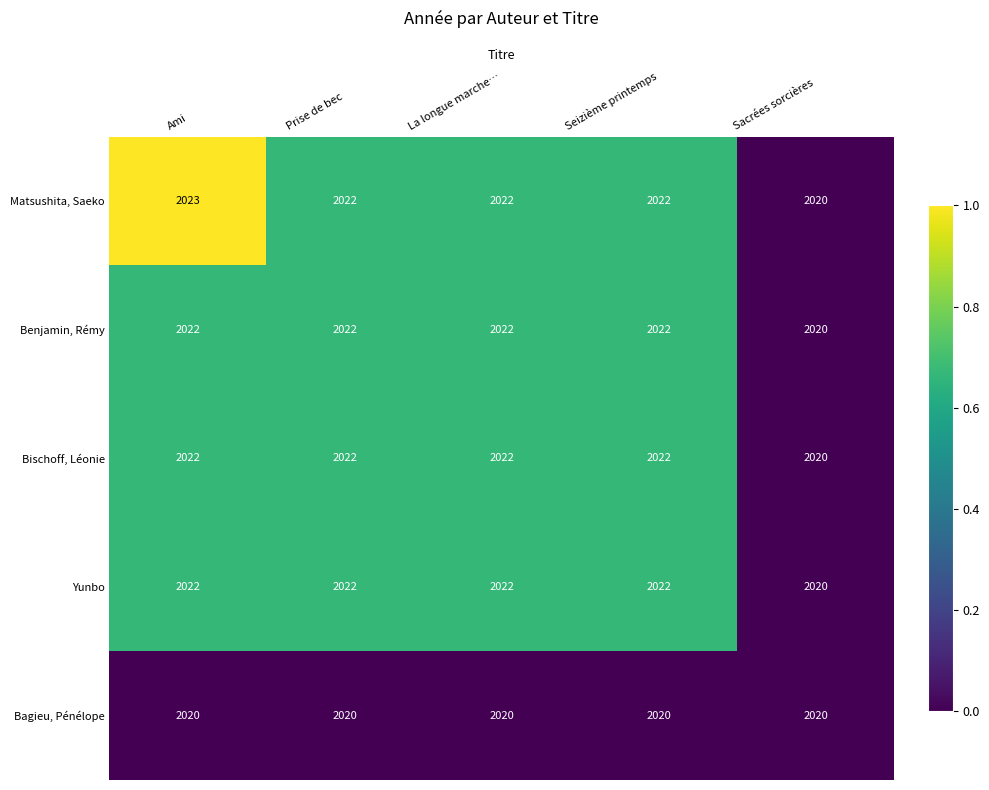

What is the difference between the highest and lowest values at Ami?

3